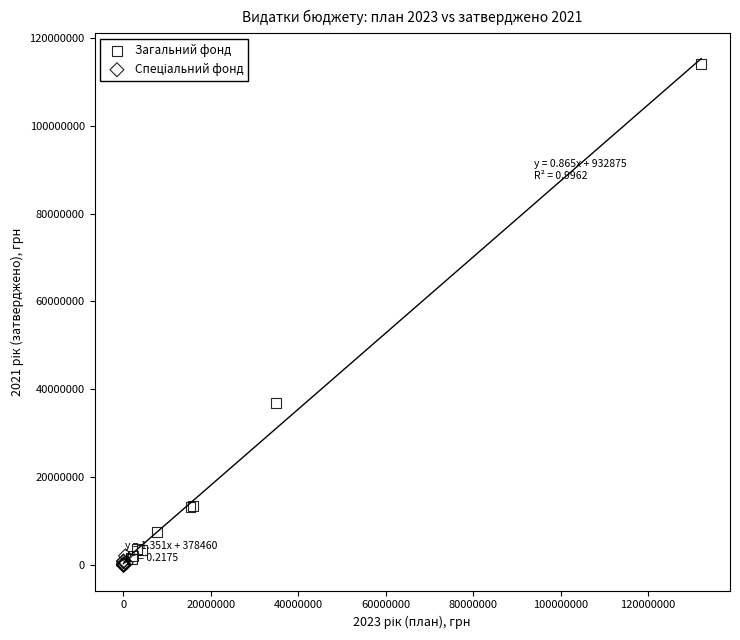

Which series reaches the maximum Y coordinate?

Загальний фонд